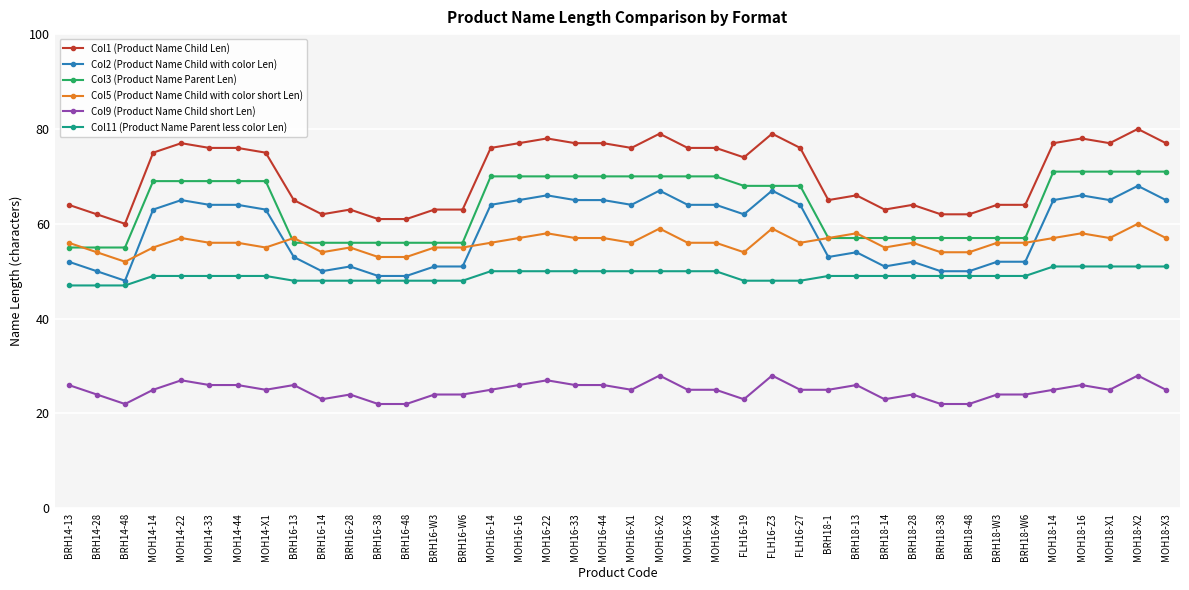

What position from the right is MOH16-44?

21